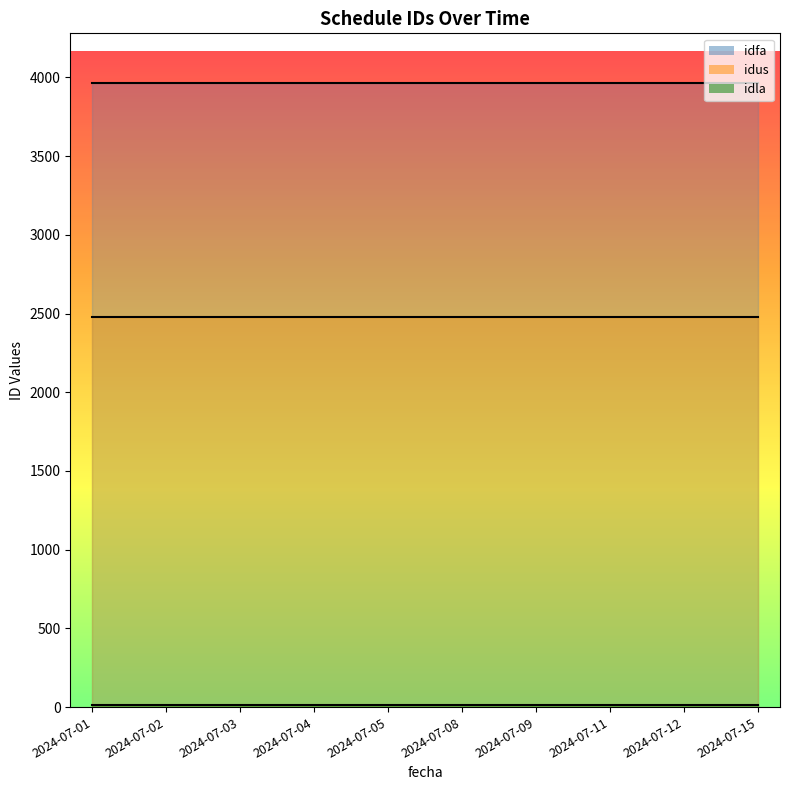

What is the difference between the idfa values at 2024-07-02 and 2024-07-04?

1